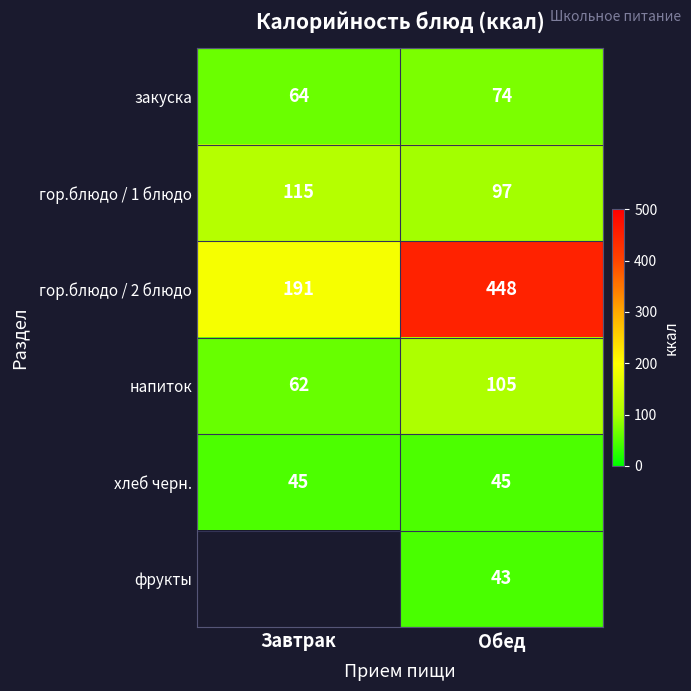

At which category is the sum across all series the highest?

Обед